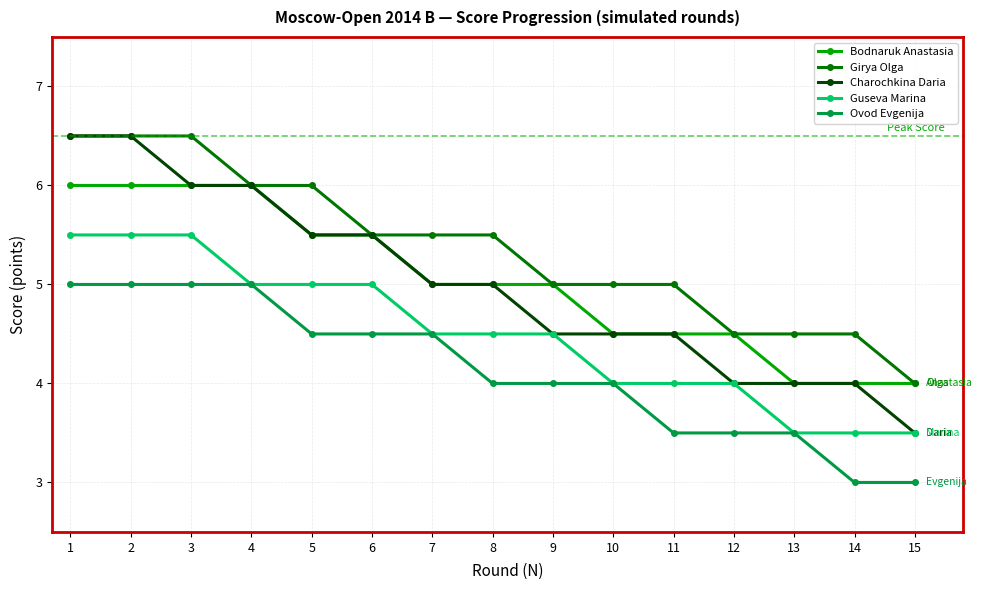

True or false: Guseva Marina and Bodnaruk Anastasia intersect in this chart.

False